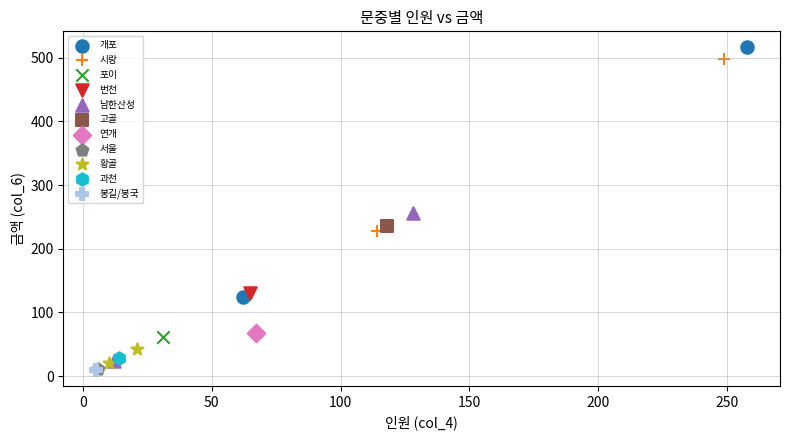

Which series contains the highest Y value?

개포